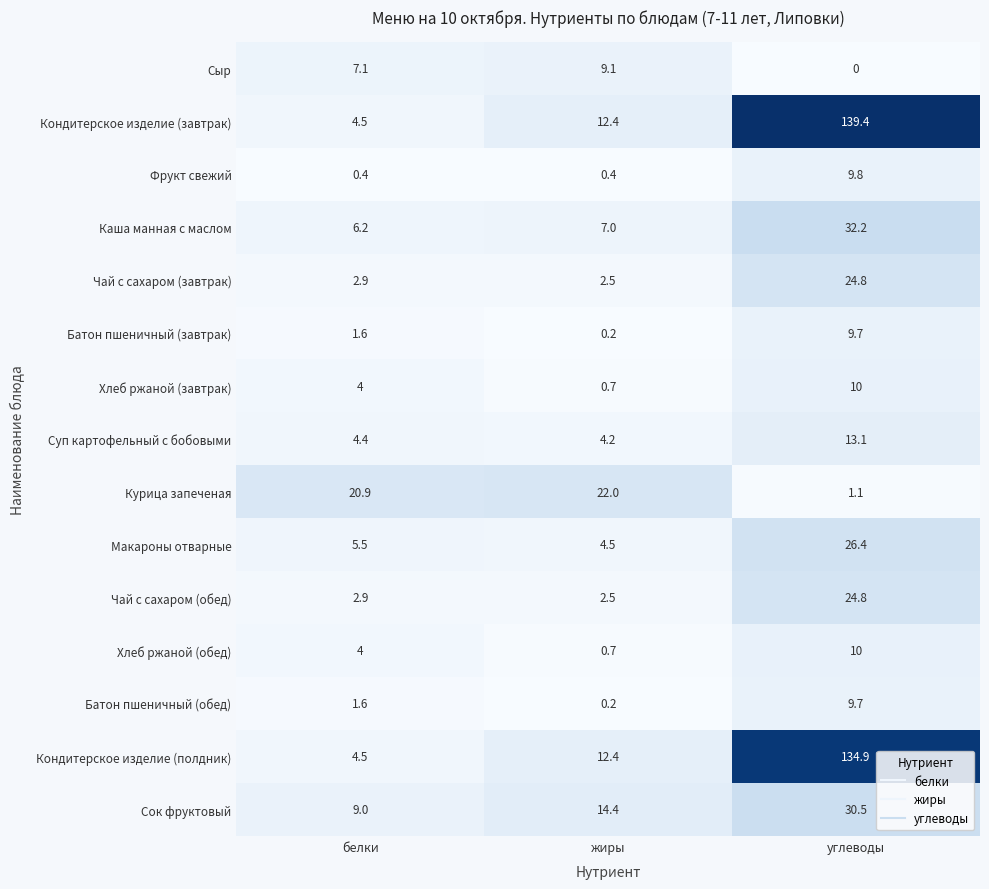

What is the minimum value for Хлеб ржаной (обед)?

0.7